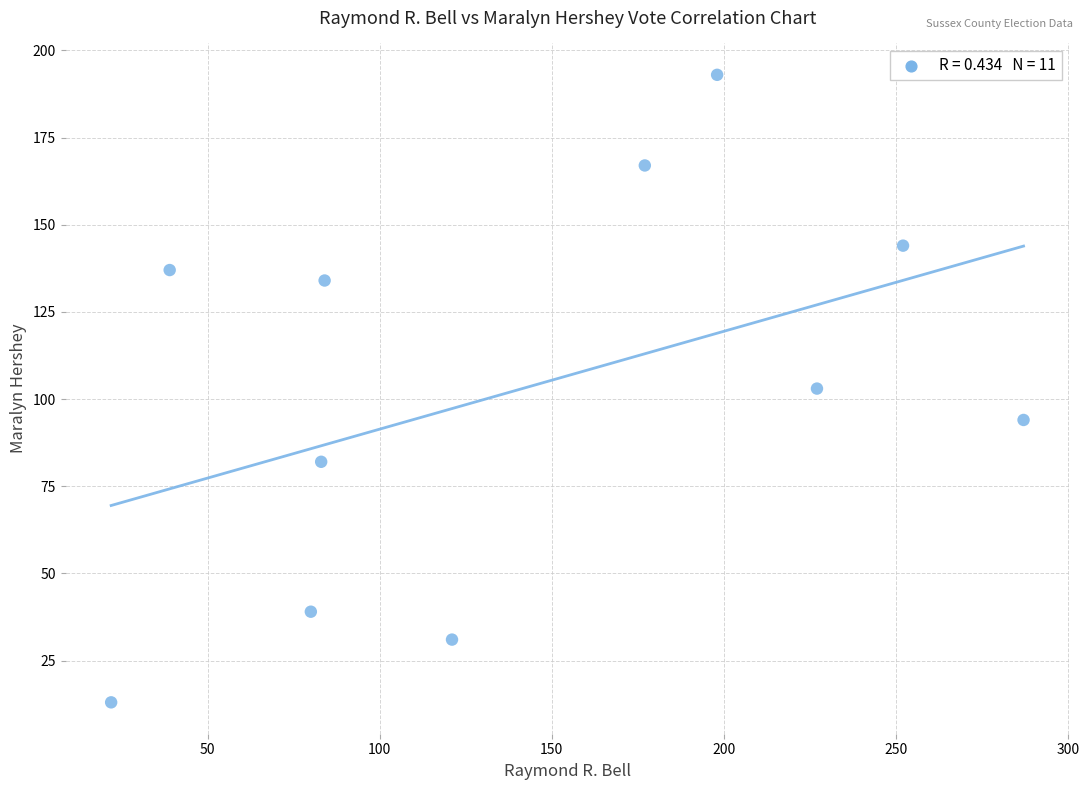

What is the range of Y values (max minus min)?

180